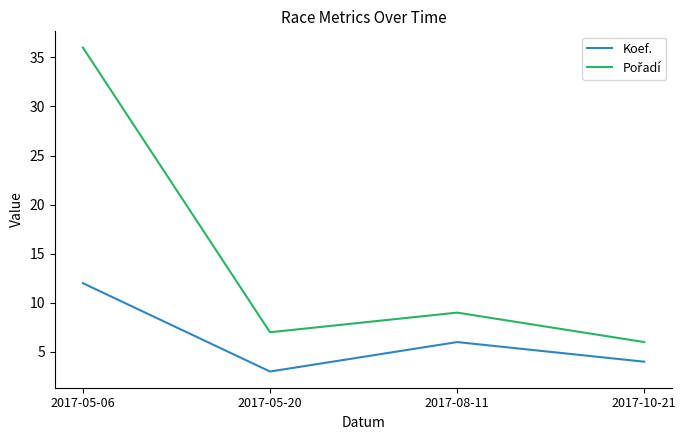

At which category does Koef. reach its first local valley?

2017-05-20